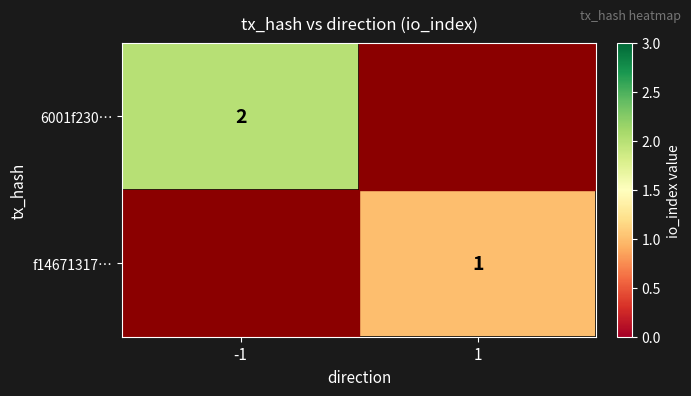

True or false: 6001f230… has a value of 2 at -1.

True